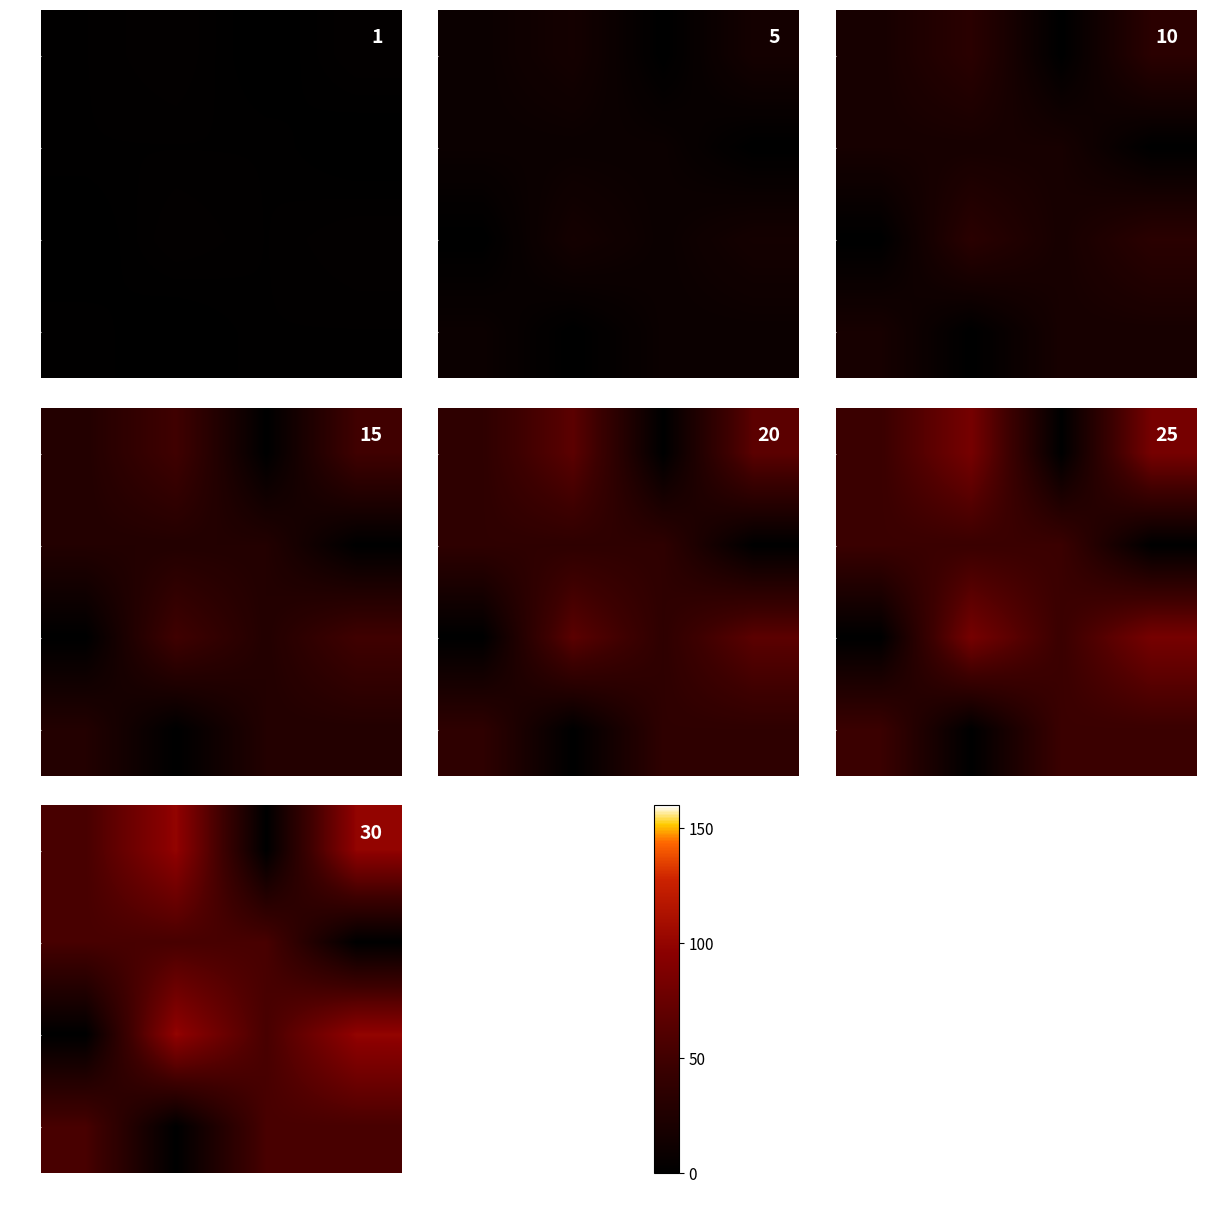

The 200 series shows 14 at 200. True or false?

False